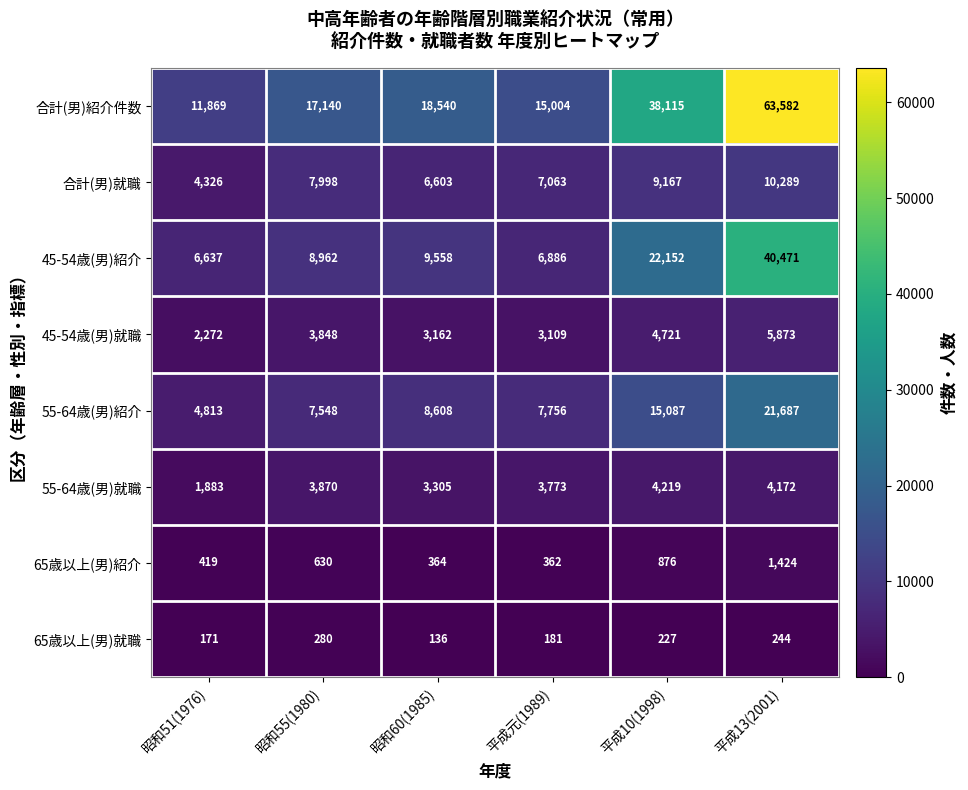

Which series has the widest spread of values?

合計(男)紹介件数